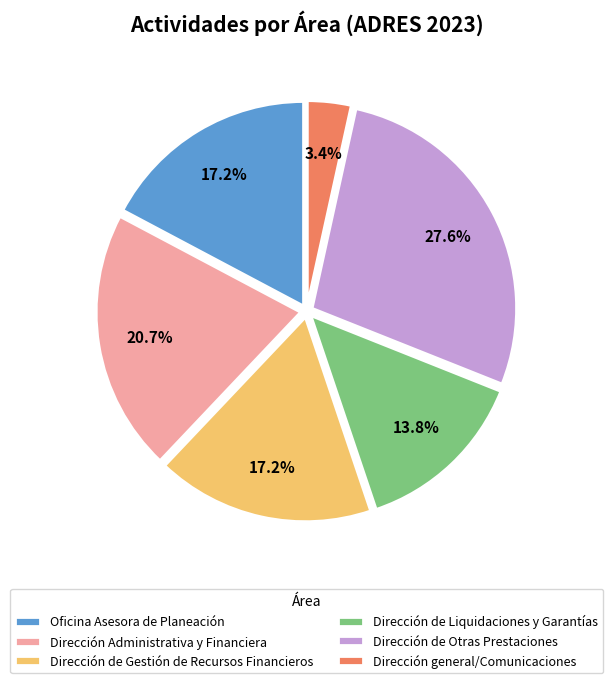

Is it true that Dirección de Liquidaciones y Garantías is 14% of the pie?

True